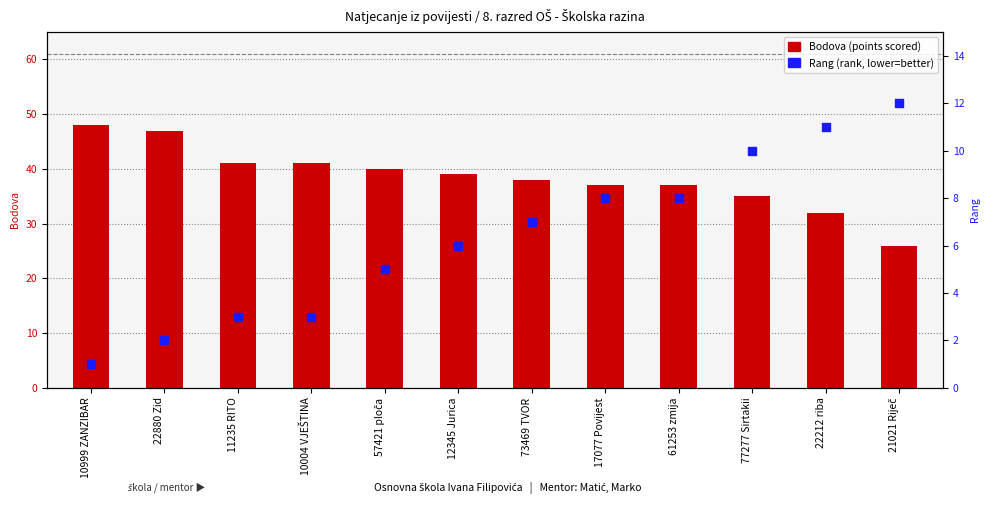

Which series has the largest total across all categories?

Bodova (points scored)